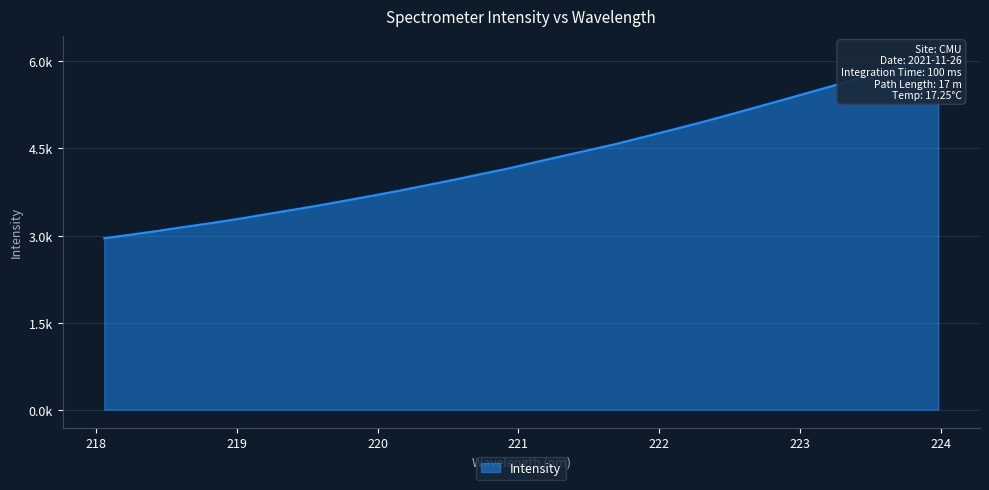

What is the sum of the values at 219.589 and 218.0596?

6475.2